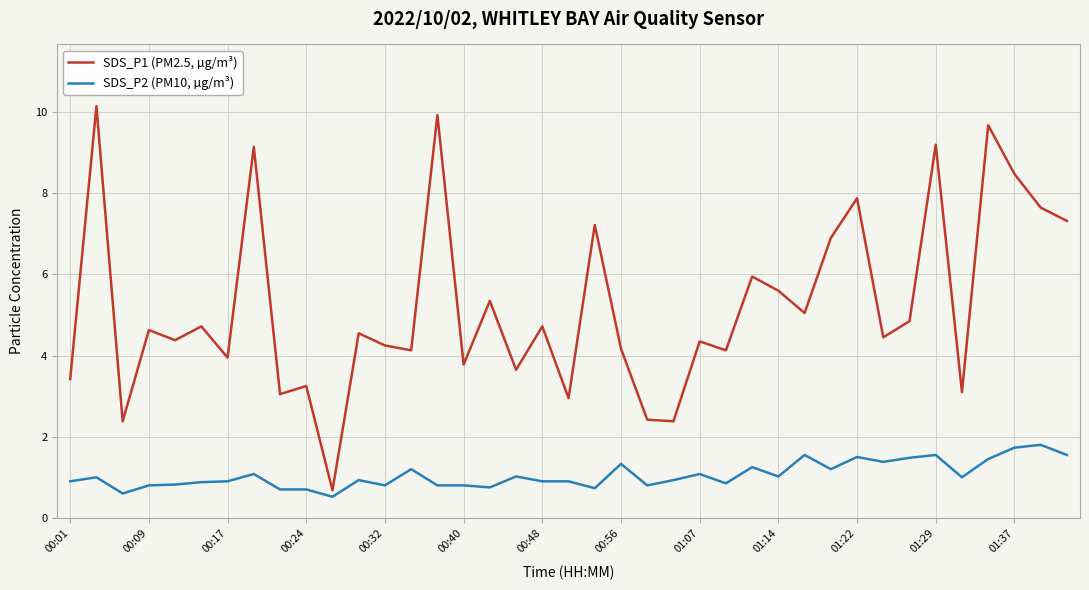

List the series in order of their peak value, highest first.

SDS_P1 (PM2.5, µg/m³), SDS_P2 (PM10, µg/m³)